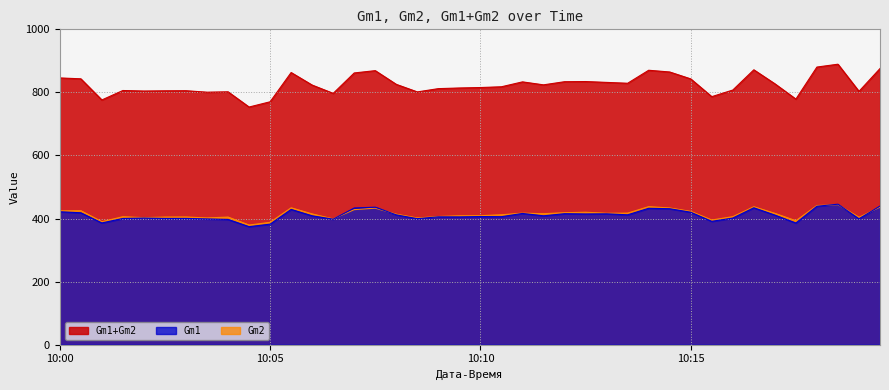

What are all the series names shown in the legend?

Gm1+Gm2, Gm1, Gm2